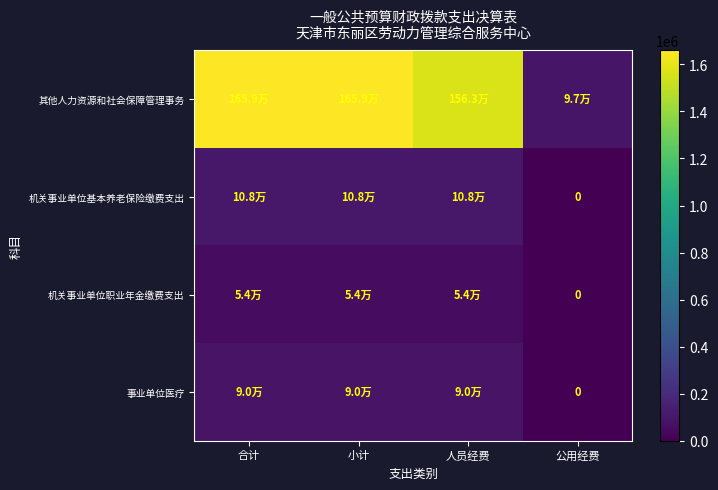

What is the difference between the highest and lowest values at 公用经费?

96516.2